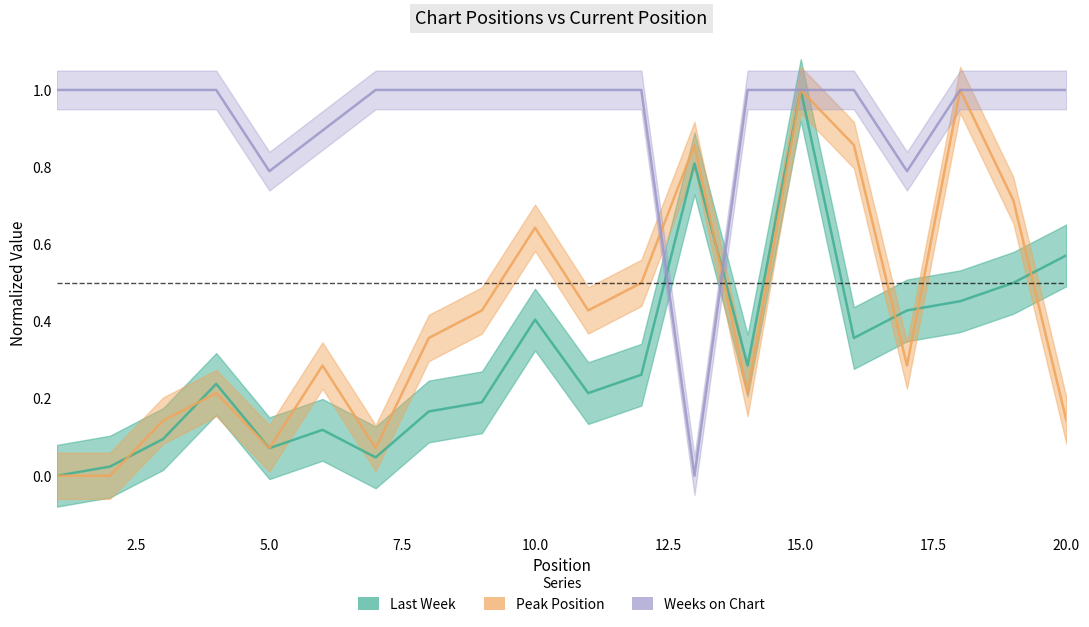

At which category is the sum across all series the highest?

15